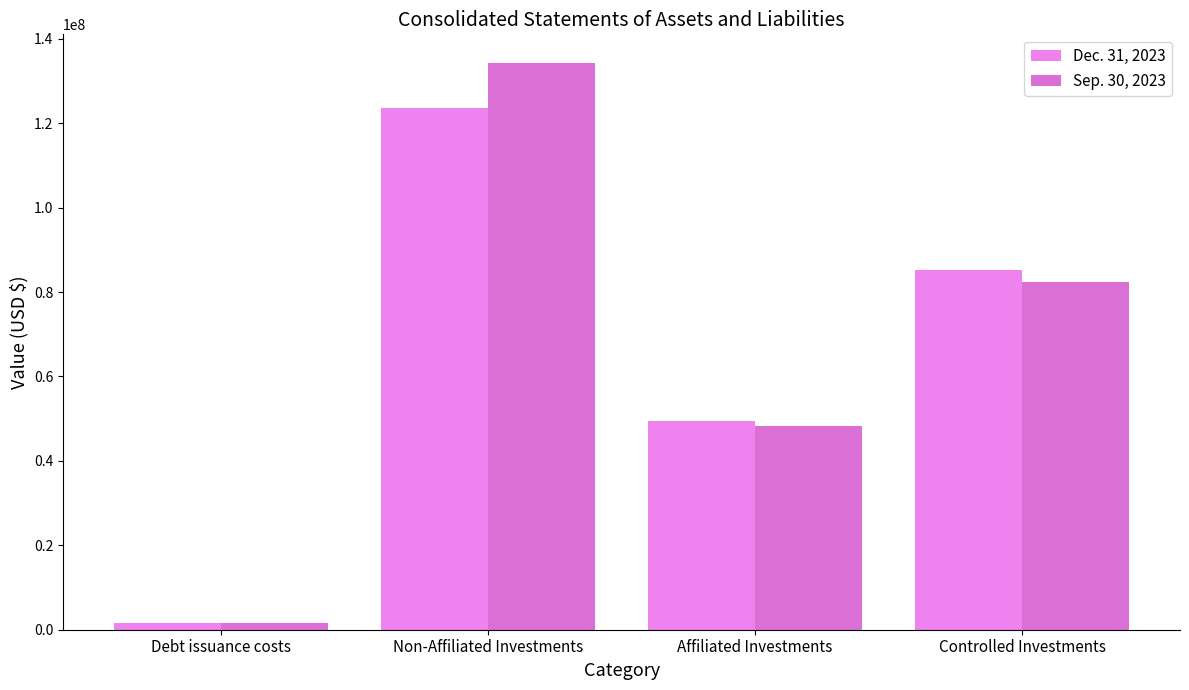

What is the minimum value for Sep. 30, 2023?

1688835